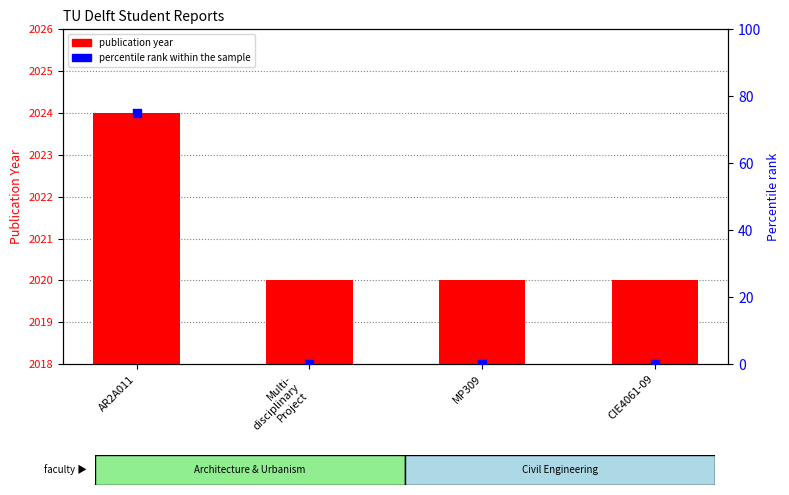

Which series has the widest spread of Y values?

percentile rank within the sample